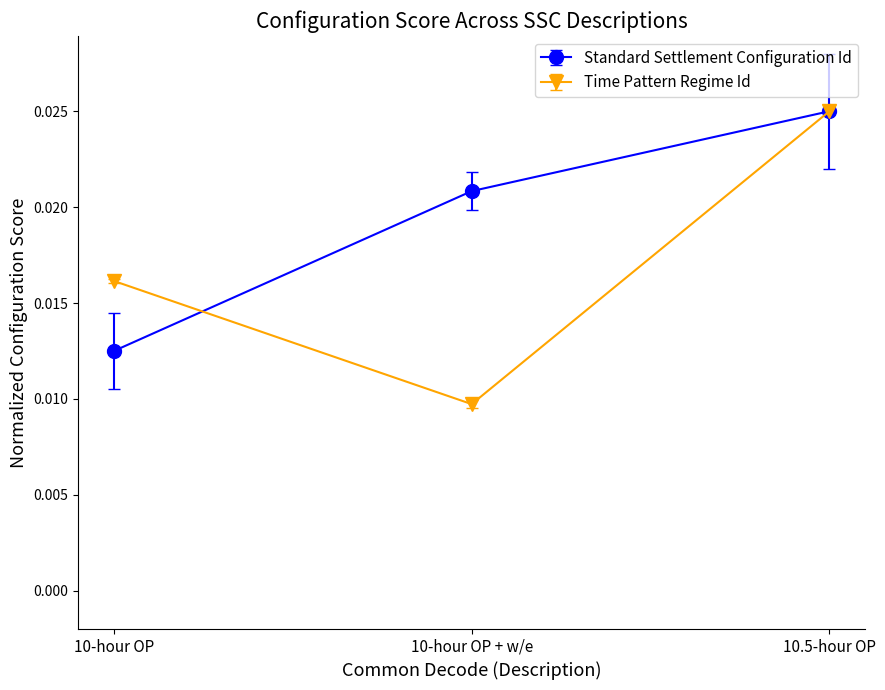

How many lines are shown in the chart?

2